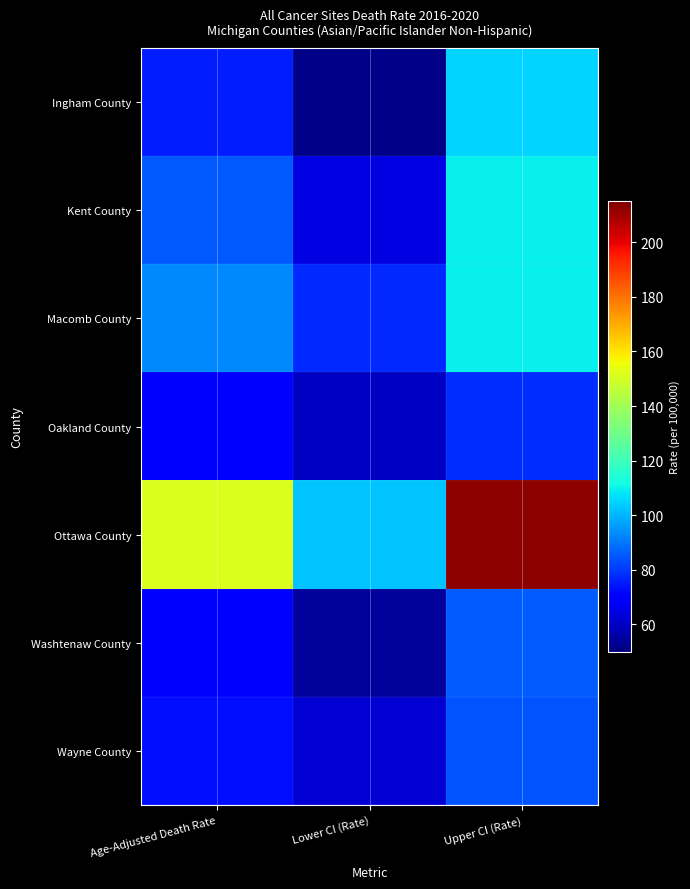

Between Age-Adjusted Death Rate and Lower CI (Rate), which series saw the biggest shift?

Ottawa County